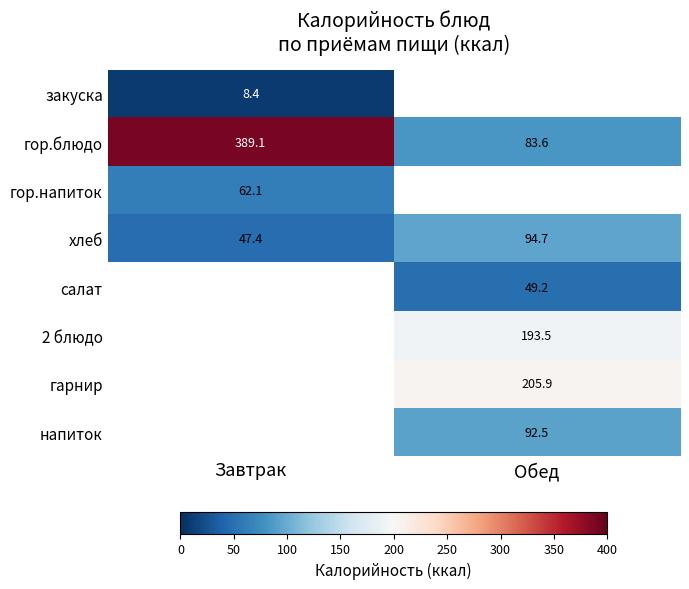

Is the value of хлеб at Обед greater than the value of гор.блюдо at Завтрак?

No